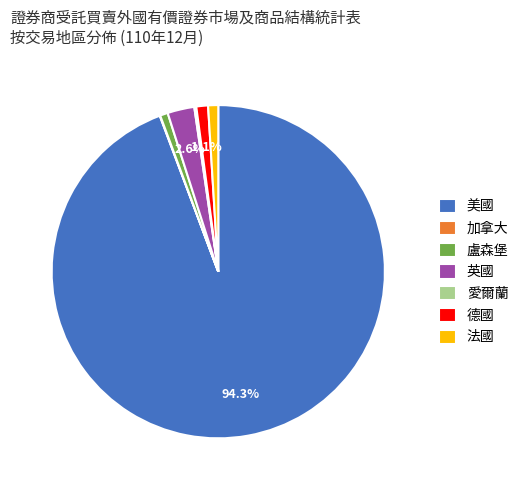

Combined, what portion of the pie is 美國 and 德國?

95.4%